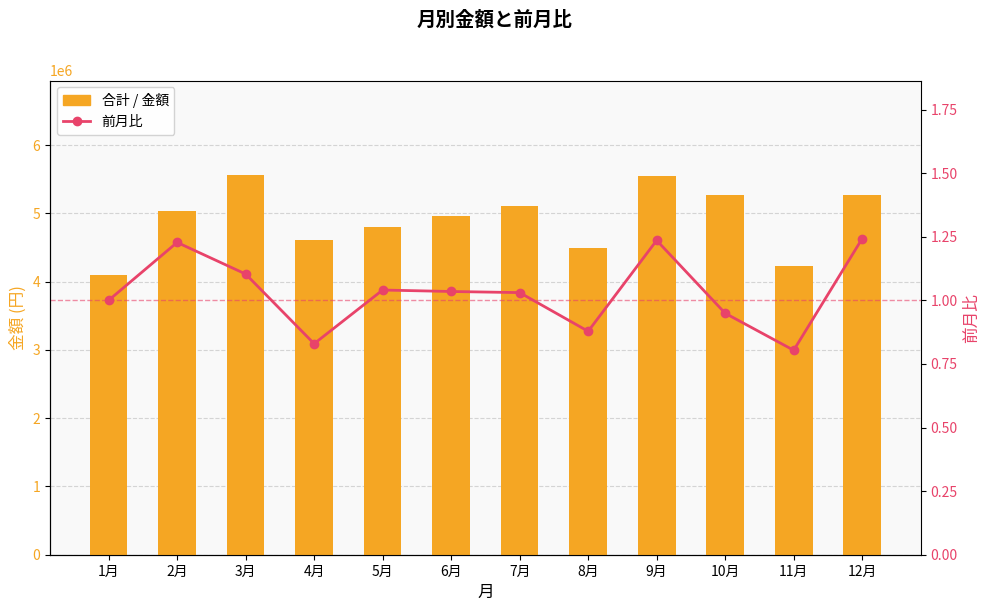

At which label does 前月比 first exceed 1?

2月